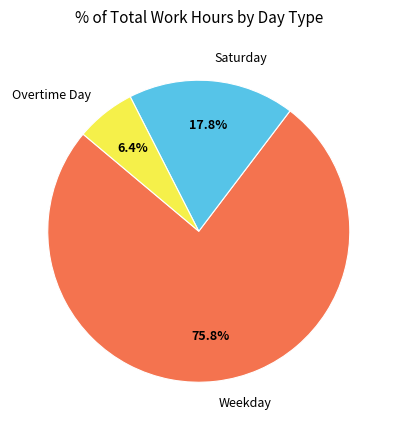

What is the smallest slice in the pie chart?

Overtime Day